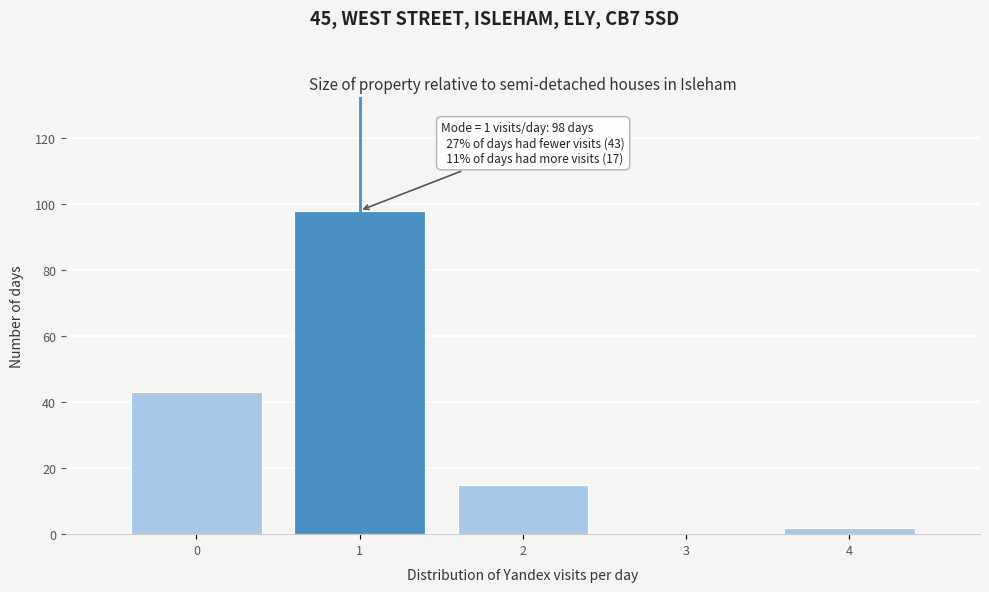

Which range on the x-axis has the tallest bar?

0.5 to 1.5